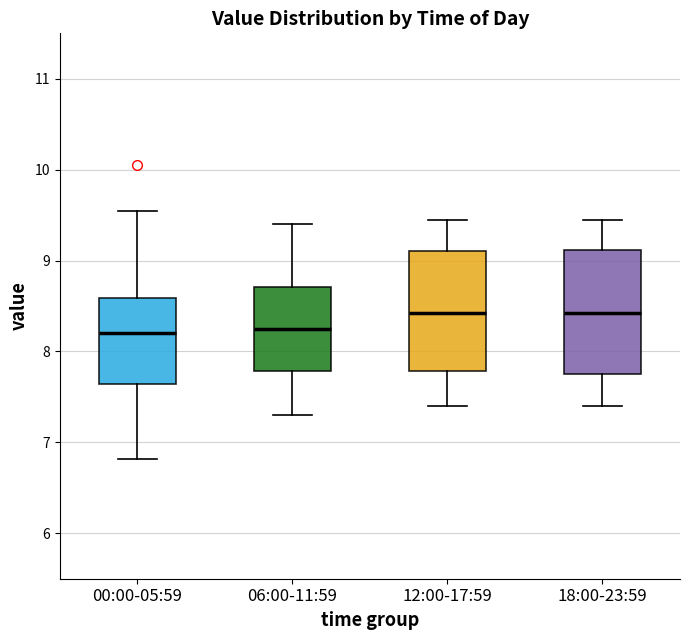

Reading left to right, read every box against the y-axis: the position of its median line, the range the box covers, and the ends of its whiskers. The values are not printed on the chart, so give them approximately, as read against the axis.

00:00-05:59: median 8.2, box 7.6 to 8.6, whiskers 6.8 to 9.6
06:00-11:59: median 8.3, box 7.8 to 8.7, whiskers 7.3 to 9.4
12:00-17:59: median 8.4, box 7.8 to 9.1, whiskers 7.4 to 9.5
18:00-23:59: median 8.4, box 7.8 to 9.1, whiskers 7.4 to 9.5